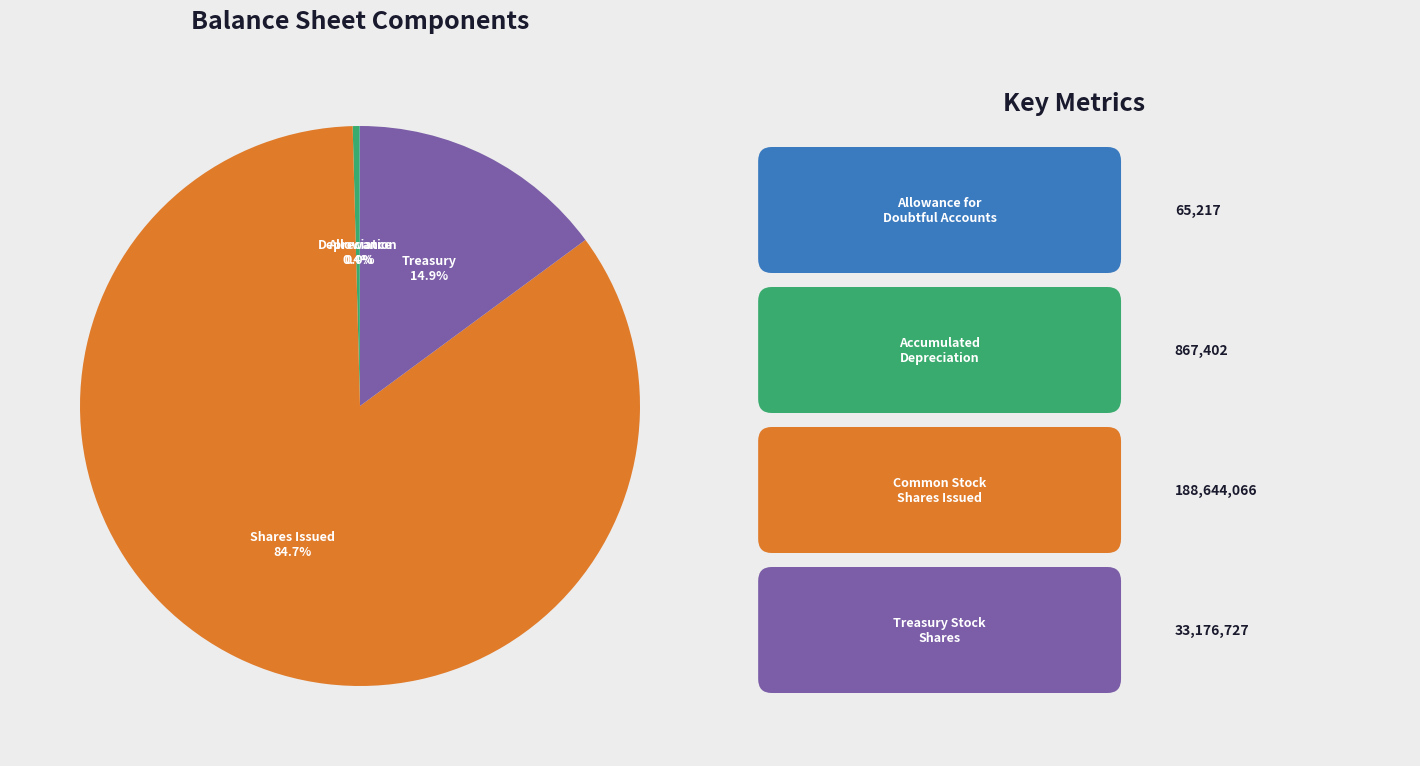

Is there any slice that represents more than half of the pie?

Yes